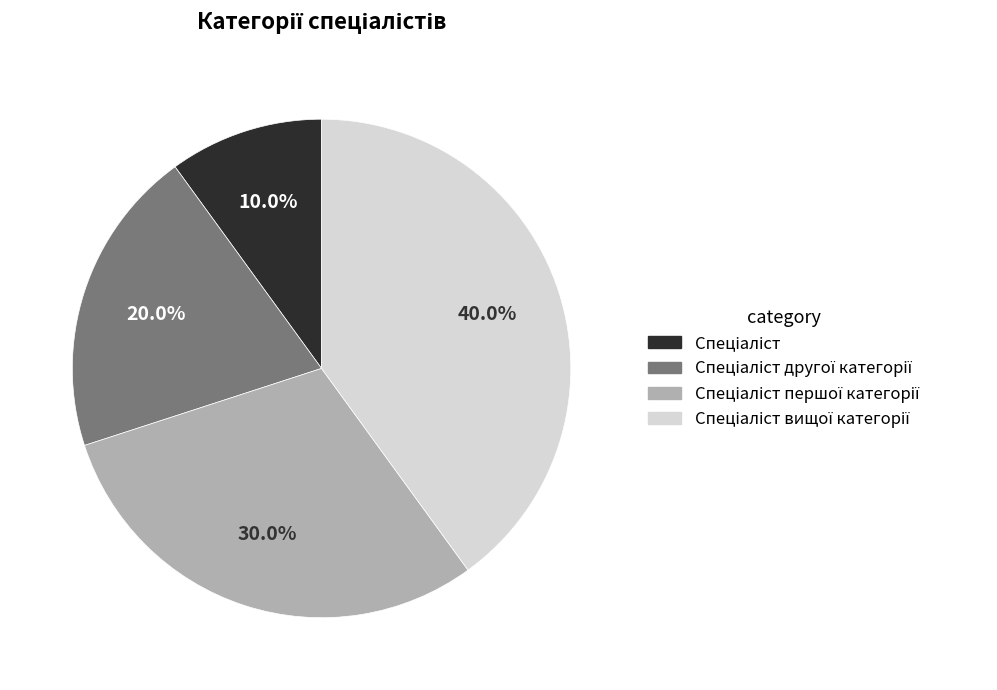

Is there any slice that represents more than half of the pie?

No